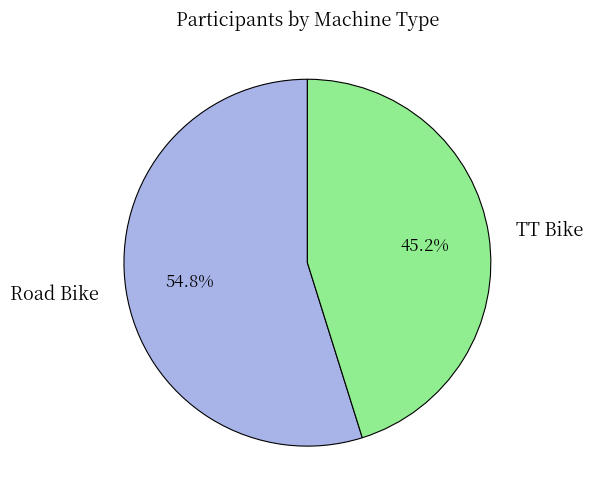

What percentage is the Road Bike slice, to the nearest percent?

55%